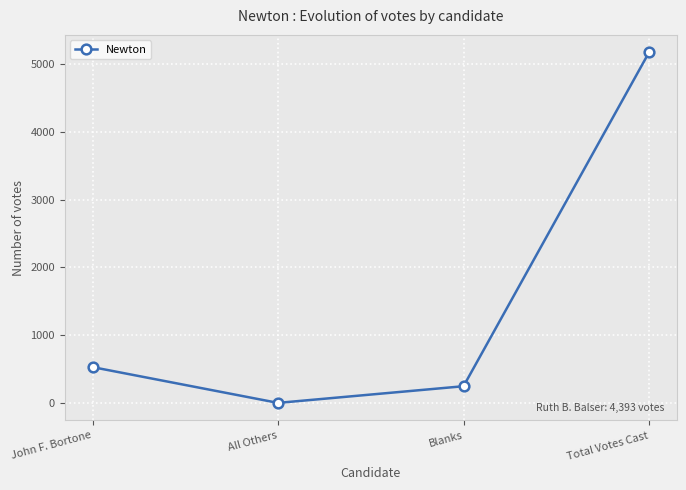

Rank the categories by value from highest to lowest.

Total Votes Cast, John F. Bortone, Blanks, All Others